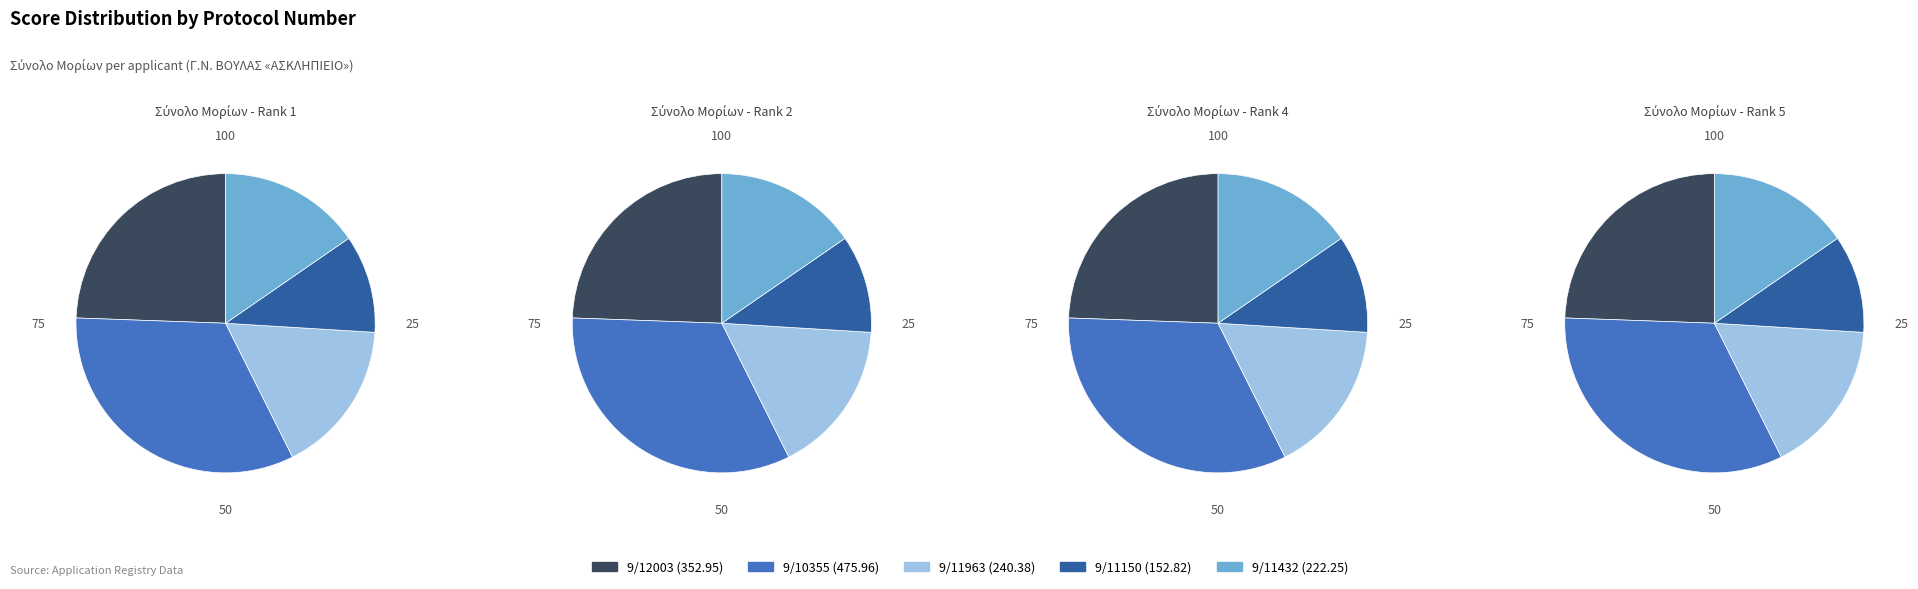

How many segments does this pie chart have?

5